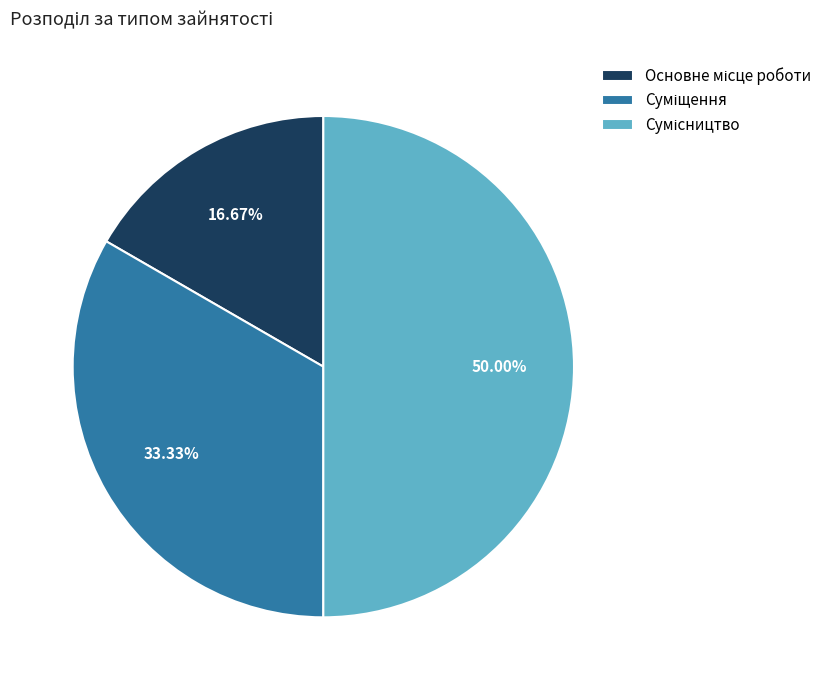

Count the number of slices in the pie.

3